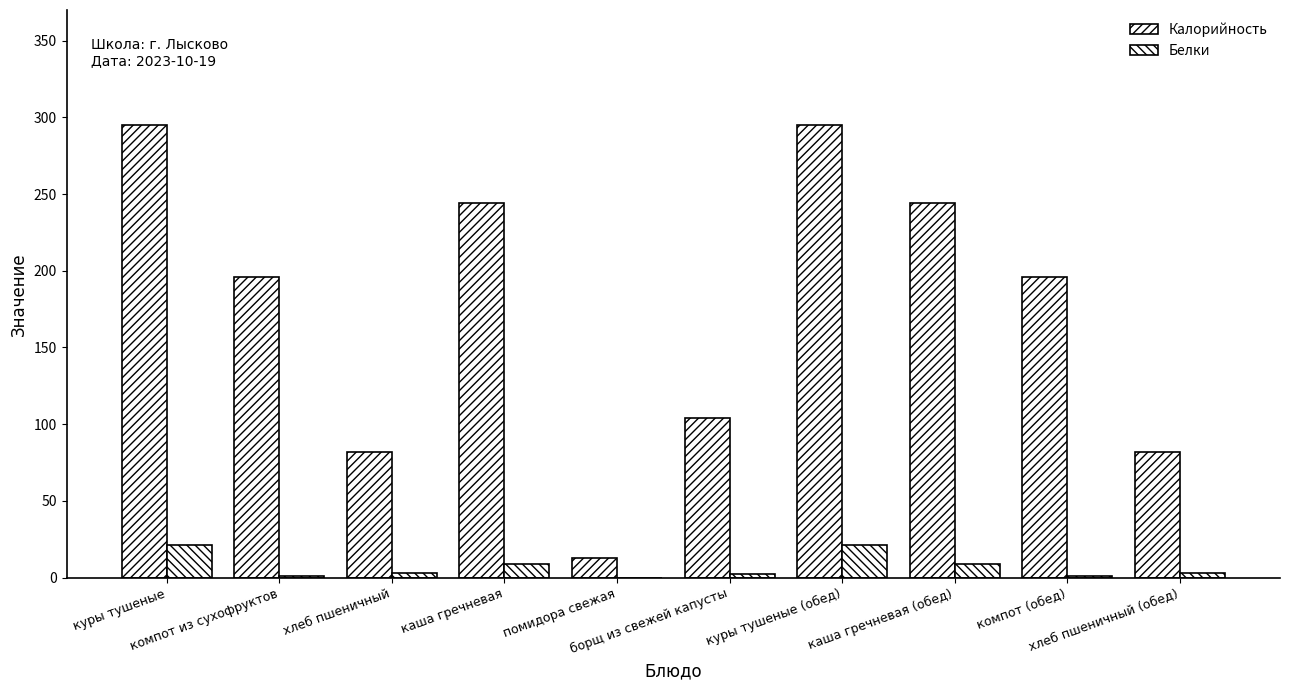

What is the sum of all Калорийность values?

1751